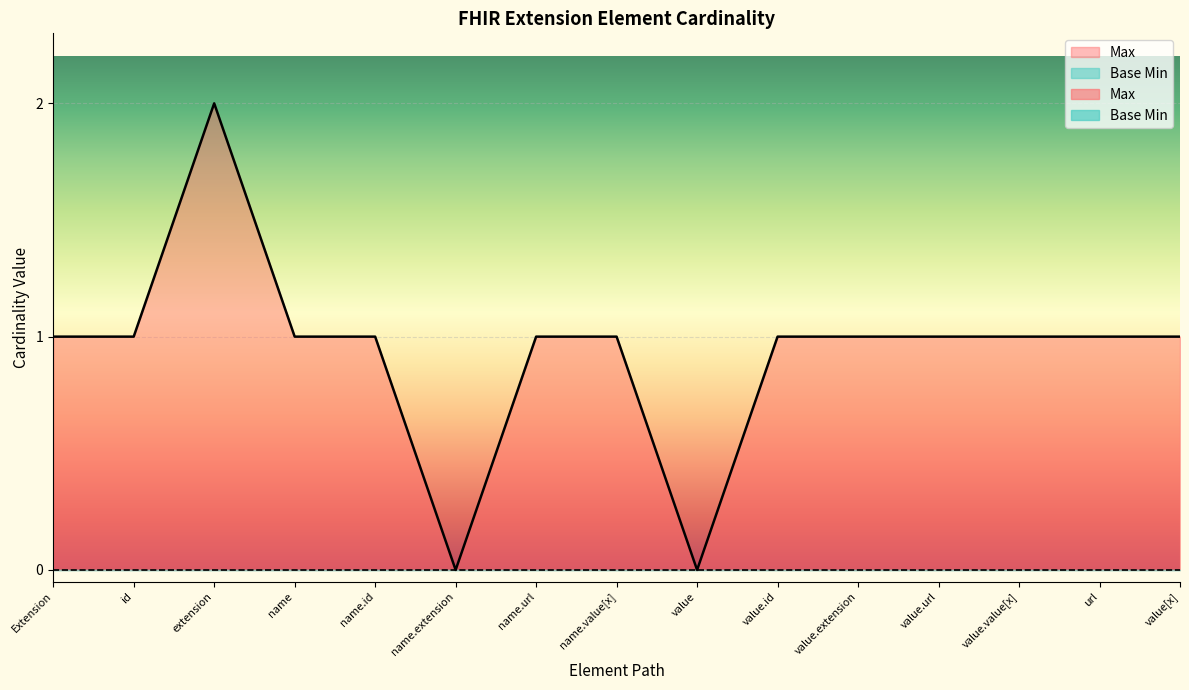

Reading left to right, extract all data points from this chart.

1	1	2	1	1	0	1	1	0	1	1	1	1	1	1